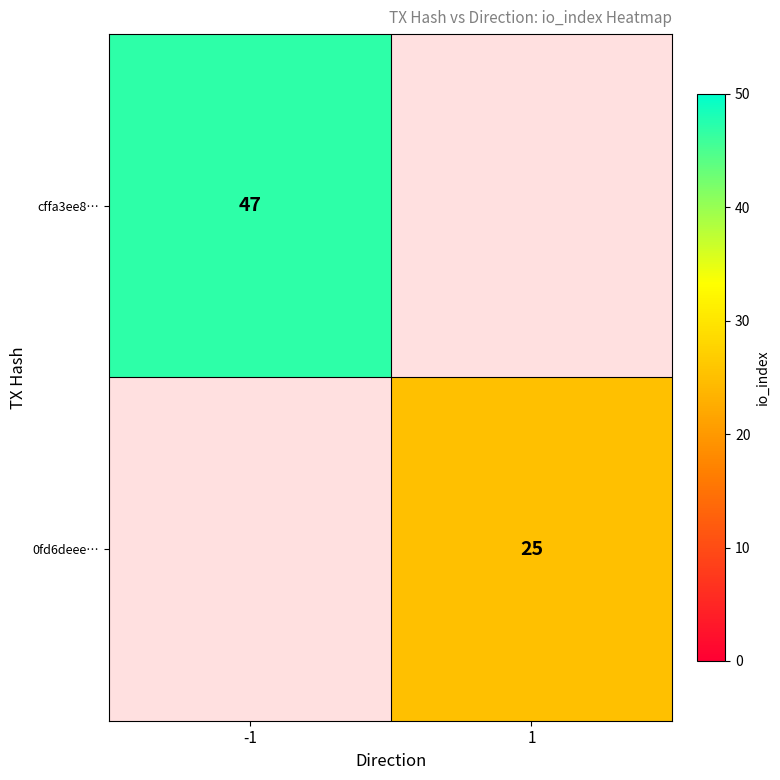

Is it true that cffa3ee8… equals 81 at -1?

False